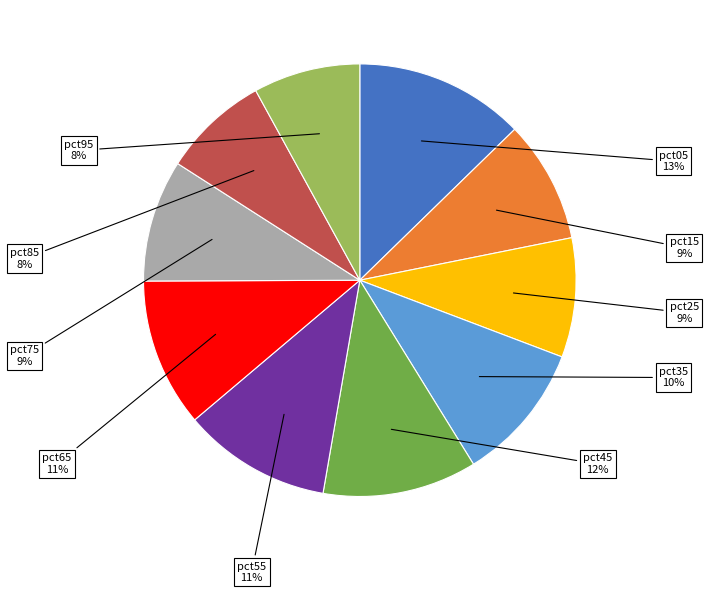

Is there a majority slice in this chart?

No